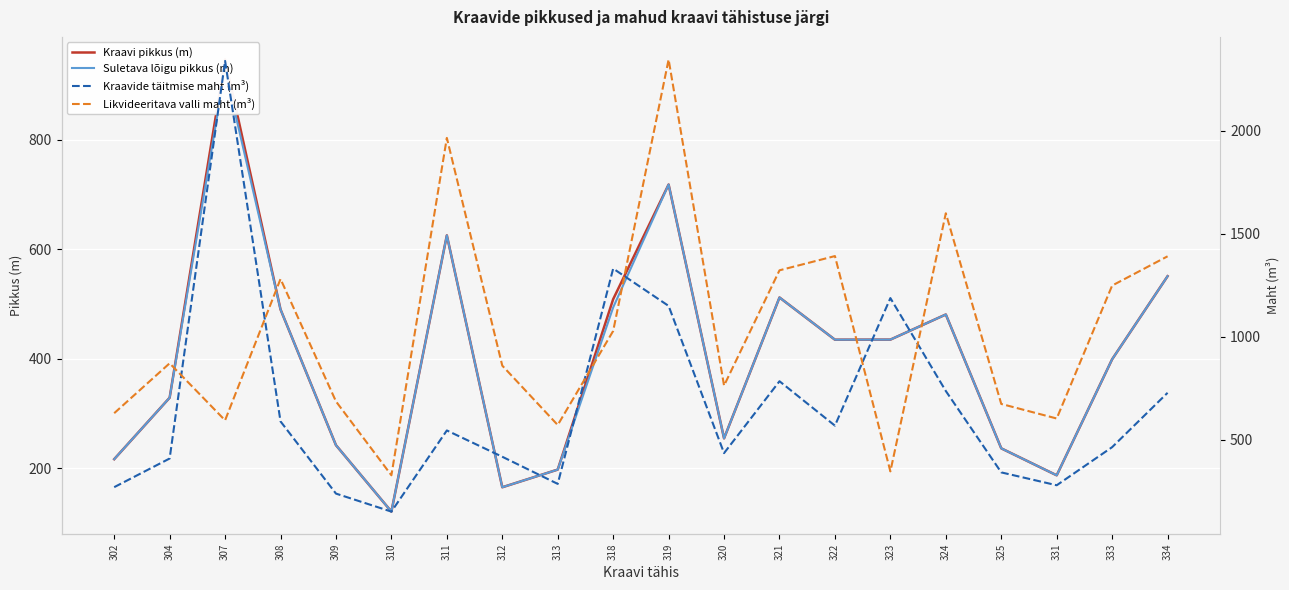

Reading left to right, transcribe all the data shown in this chart.

Kraavi pikkus (m): 302=216.6	304=328.9	307=947.0	308=490.3	309=242.2	310=120.7	311=625.6	312=165.2	313=197.5	318=509.0	319=718.6	320=254.6	321=512.1	322=435.0	323=435.1	324=481.0	325=236.4	331=187.1	333=399.2	334=551.0
Suletava lõigu pikkus (m): 302=216.6	304=328.9	307=928.7	308=490.3	309=242.2	310=120.7	311=625.6	312=165.2	313=197.5	318=493.9	319=718.6	320=254.6	321=512.1	322=435.0	323=435.1	324=481.0	325=236.4	331=187.1	333=399.2	334=551.0
Kraavide täitmise maht (m³): 302=268.6	304=407.8	307=2340.4	308=588.3	309=237.3	310=149.7	311=544.3	312=416.4	313=284.5	318=1331.2	319=1149.7	320=434.1	321=783.5	322=567.6	323=1187.8	324=736.0	325=340.4	331=277.8	333=463.1	334=727.3
Likvideeritava valli maht (m³): 302=628.2	304=870.8	307=593.4	308=1280.7	309=685.5	310=326.4	311=1966.4	312=859.3	313=570.7	318=1027.8	319=2347.5	320=762.2	321=1322.7	322=1392.0	323=345.2	324=1600.1	325=673.2	331=602.4	333=1248.6	334=1390.8